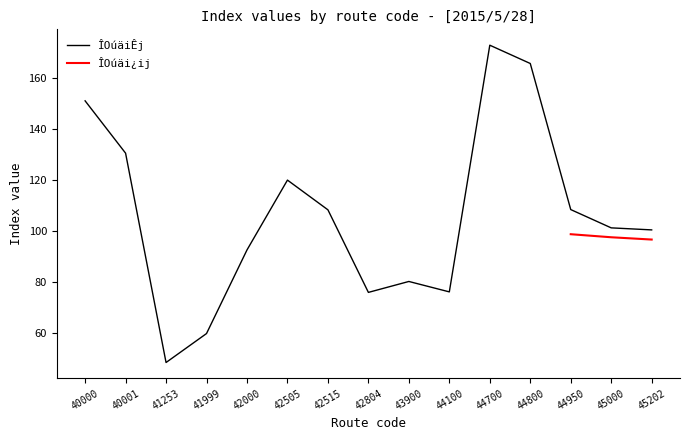

True or false: there are more than 0 points higher than both neighbors.

True